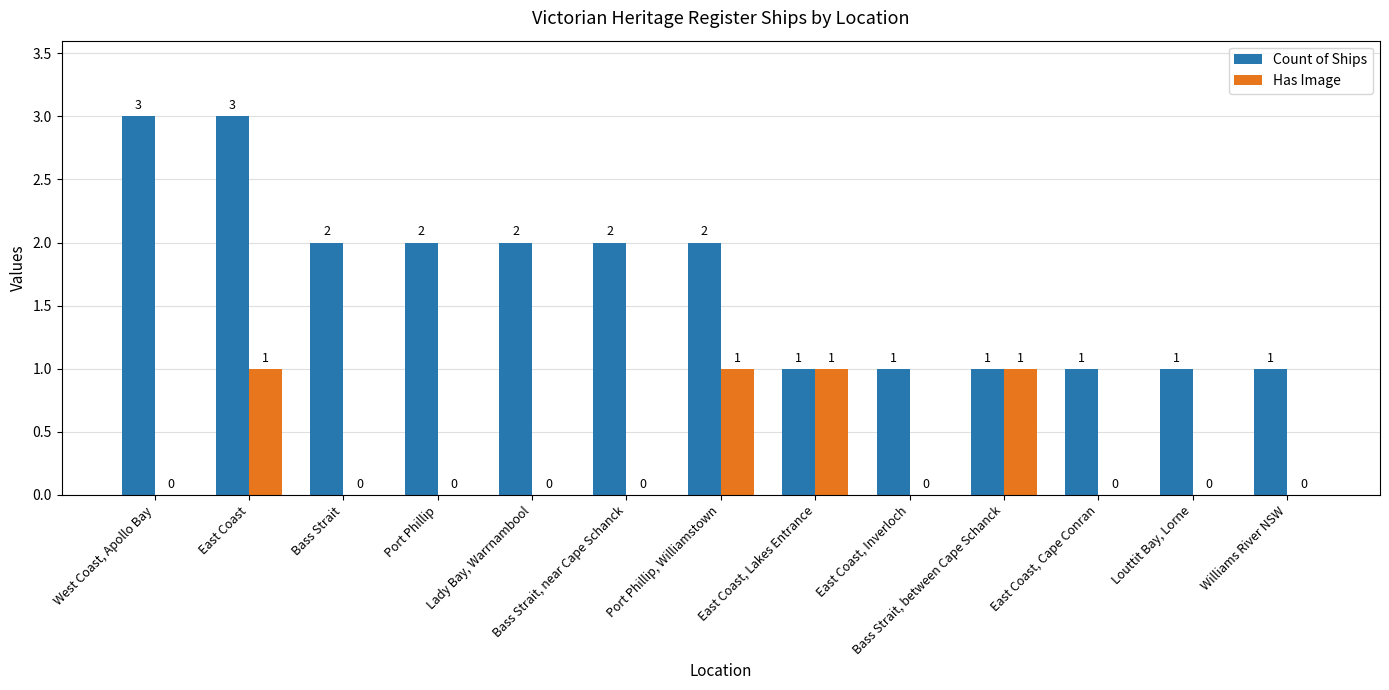

True or false: Count of Ships has a value of 2 at Lady Bay, Warrnambool.

True